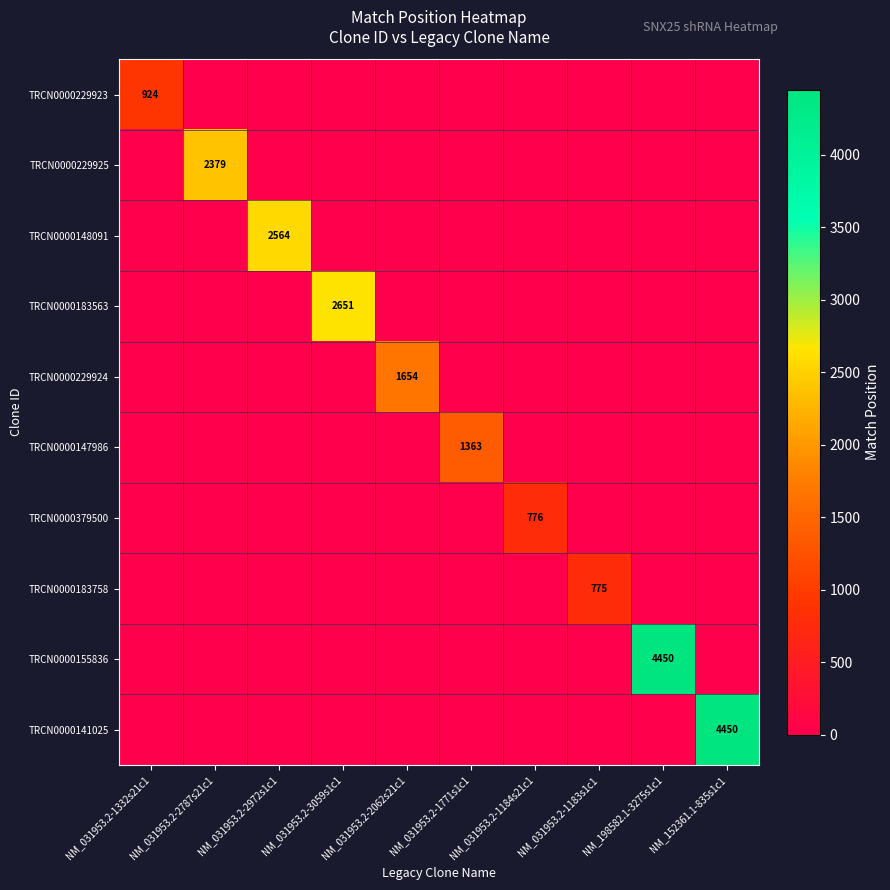

What is the difference between the highest and lowest values at NM_031953.2-1771s1c1?

1363